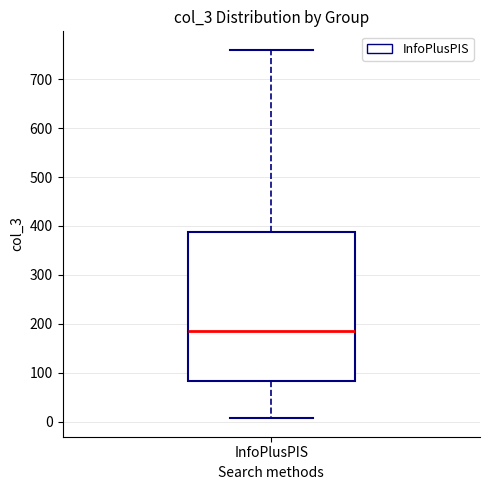

Transcribe this box plot: give where the median line is, the range the box spans, and where the two whiskers end, as read against the y-axis. The values are not printed on the chart, so give them approximately, as read against the axis.

median 190, box 80 to 390, whiskers 10 to 760